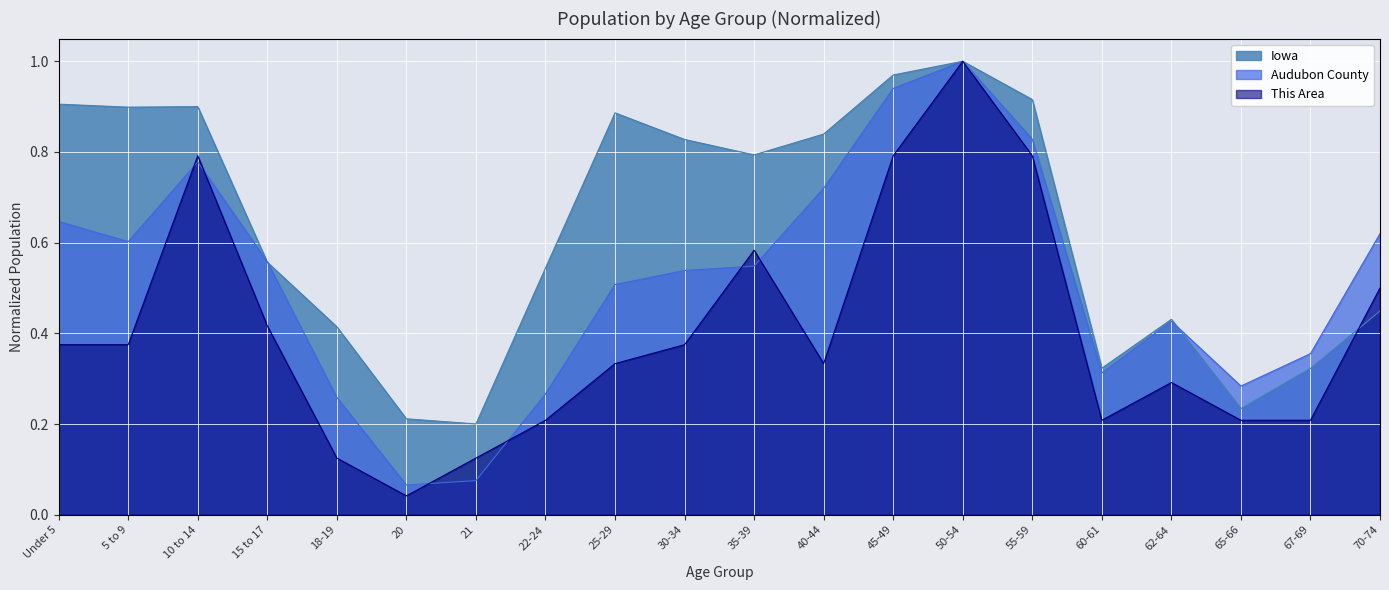

Which series changed the most between 15 to 17 and 60-61?

Audubon County